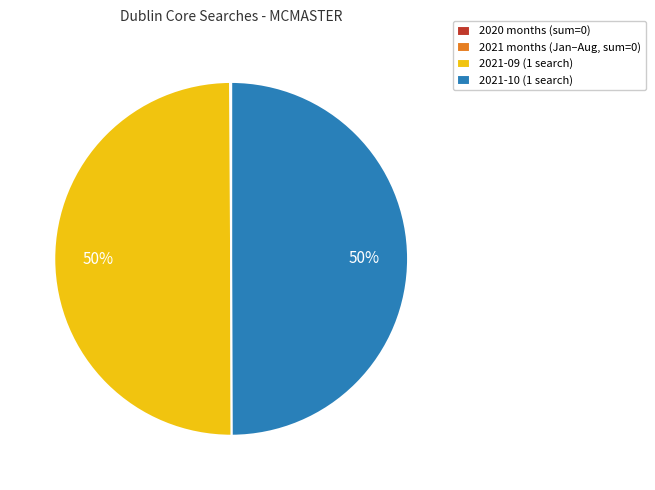

To the nearest percent, what is the average slice percentage?

25%